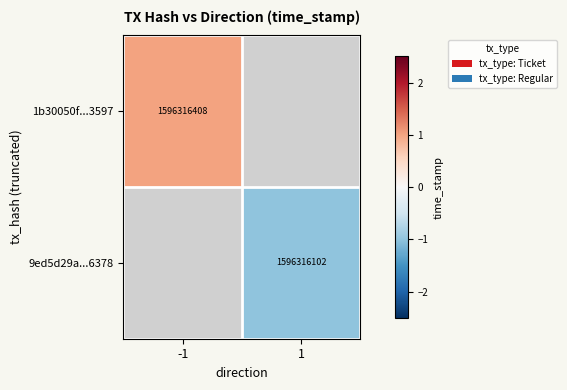

Is it true that 1b30050f...3597 equals 1596316408 at -1?

True